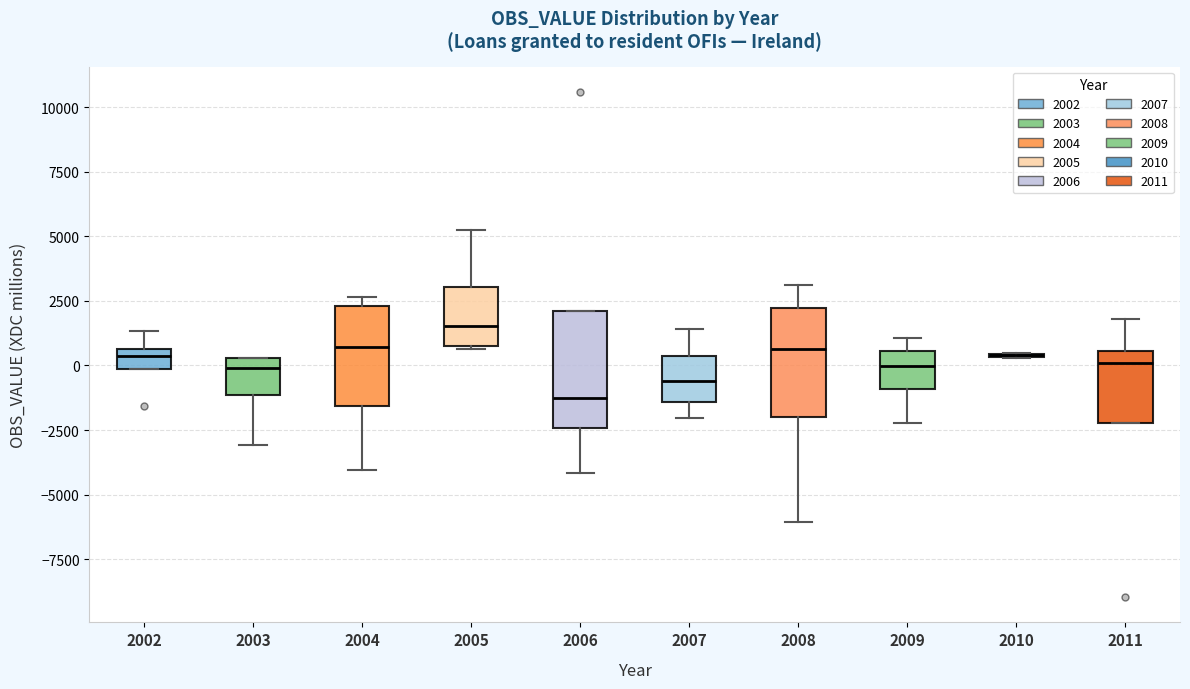

Reading left to right, transcribe this box plot: for each box, give where its median line is, the range the box spans, and where its two whiskers end, as read against the y-axis. The values are not printed on the chart, so give them approximately, as read against the axis.

2002: median 500 (just below the box's upper edge), box 0 to 500, whiskers 0 to 1500
2003: median 0, box -1000 to 500, whiskers -3000 to 500
2004: median 500, box -1500 to 2500, whiskers -4000 to 2500 (just above the box's upper edge)
2005: median 1500, box 1000 to 3000, whiskers 500 to 5000
2006: median -1500, box -2500 to 2000, whiskers -4000 to 2000
2007: median -500, box -1500 to 500, whiskers -2000 to 1500
2008: median 500, box -2000 to 2000, whiskers -6000 to 3000
2009: median 0, box -1000 to 500, whiskers -2000 to 1000
2010: box collapsed to a line at 500, whiskers 500 to 500
2011: median 0, box -2000 to 500, whiskers -2000 to 2000